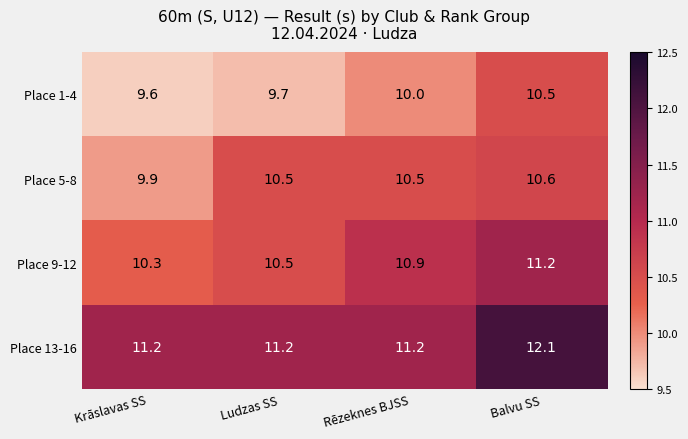

What is the greatest value displayed?

12.1